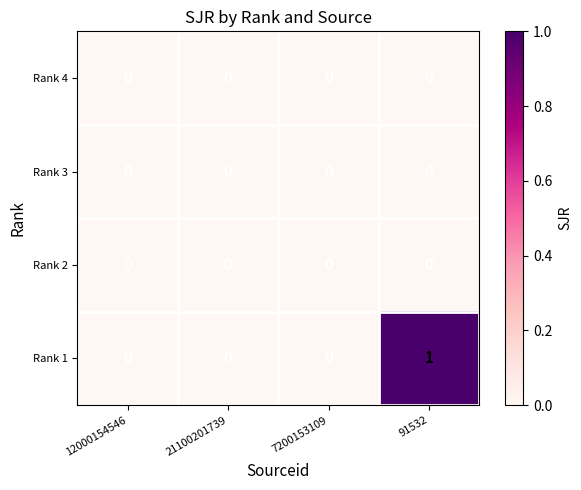

Which series has the largest range (max minus min)?

Rank 1